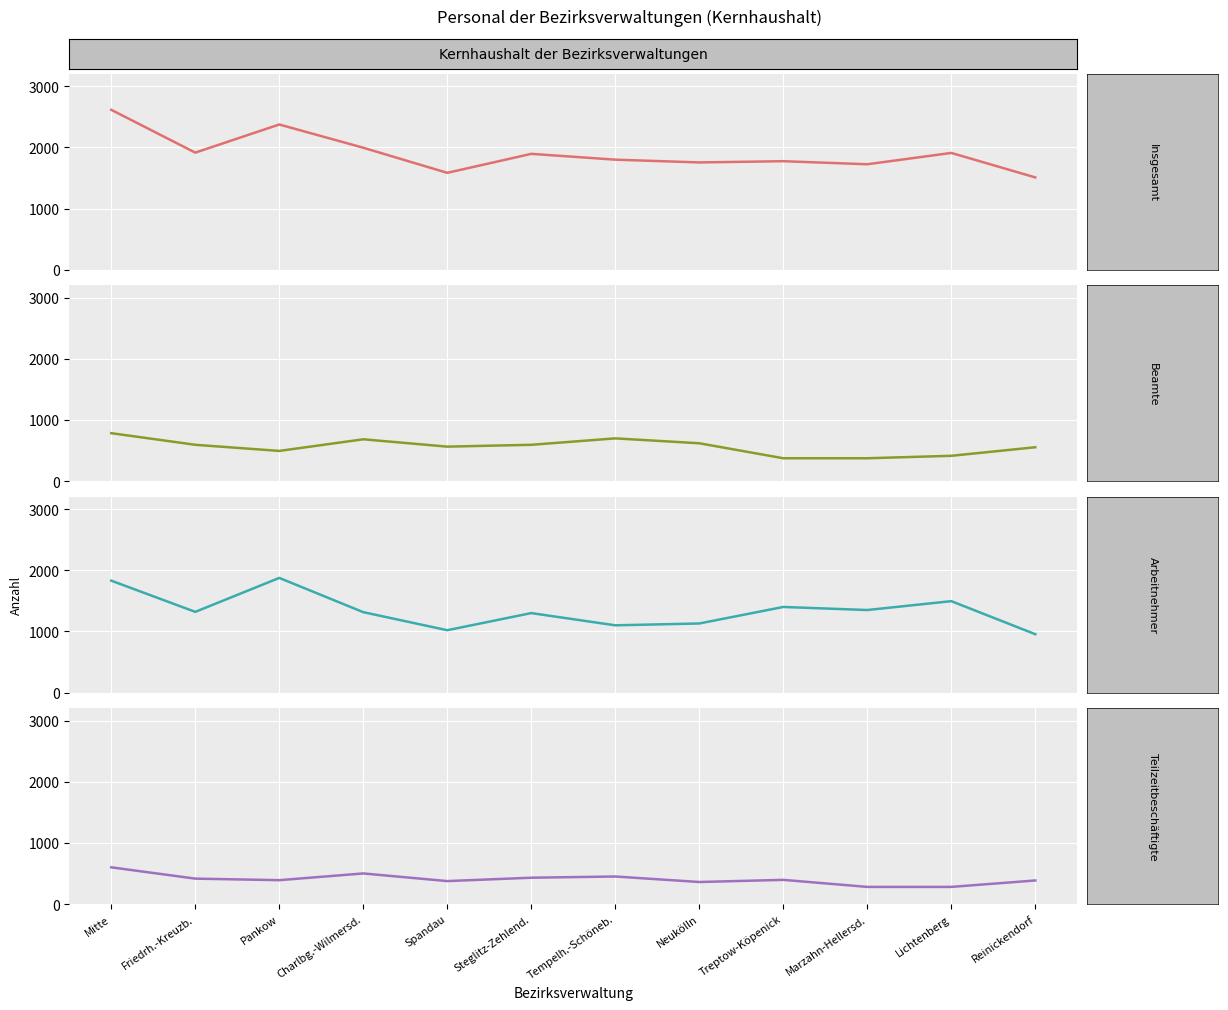

What is the sum of the Beamte values at Reinickendorf and Mitte?

1340